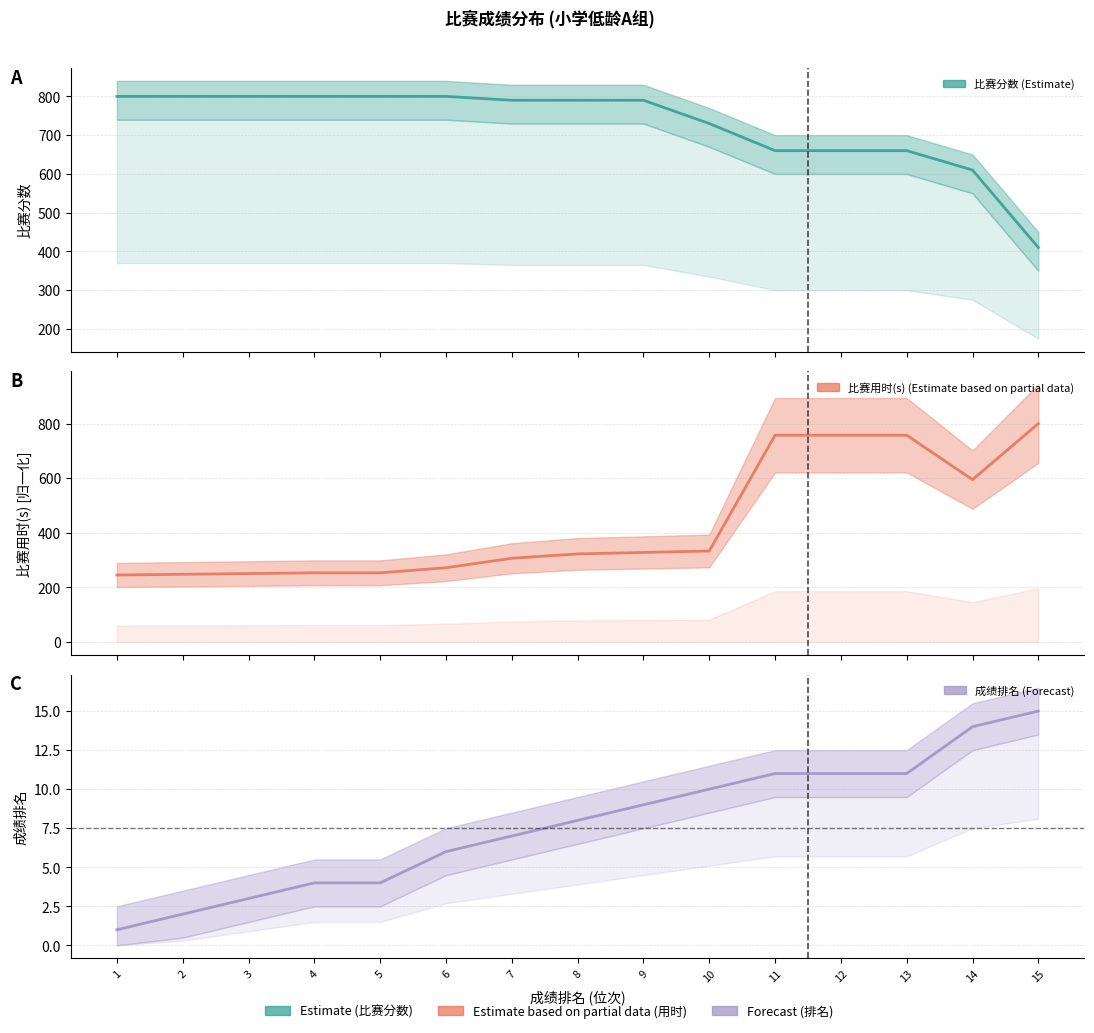

True or false: 比赛分数 and 成绩排名 intersect in this chart.

False